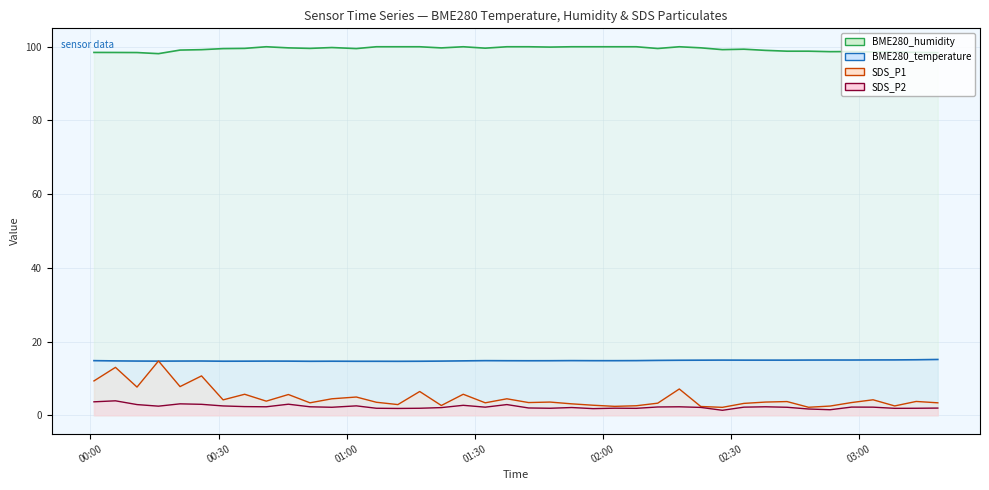

Between 2022/08/27 02:38:08 and 2022/08/27 00:10:54, which is larger?

2022/08/27 02:38:08